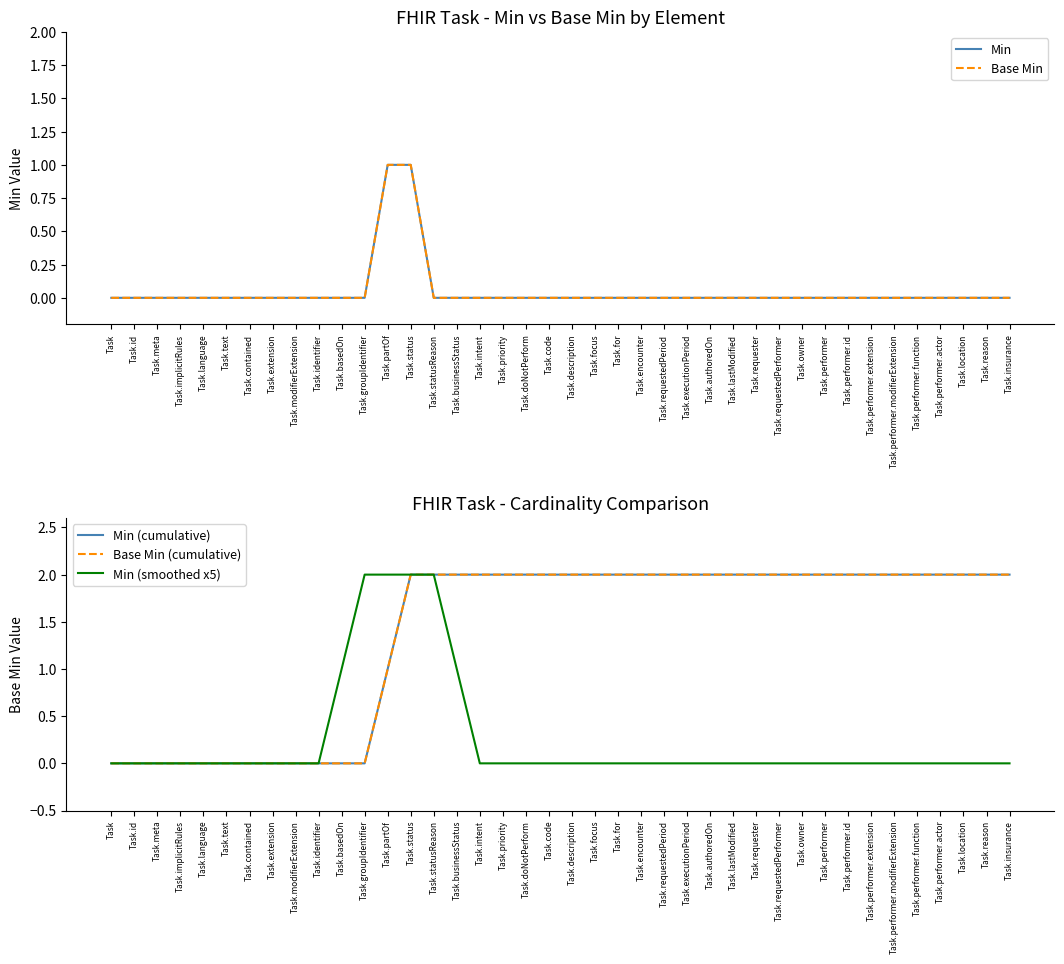

At which category does the chart reach its minimum across all series?

Task